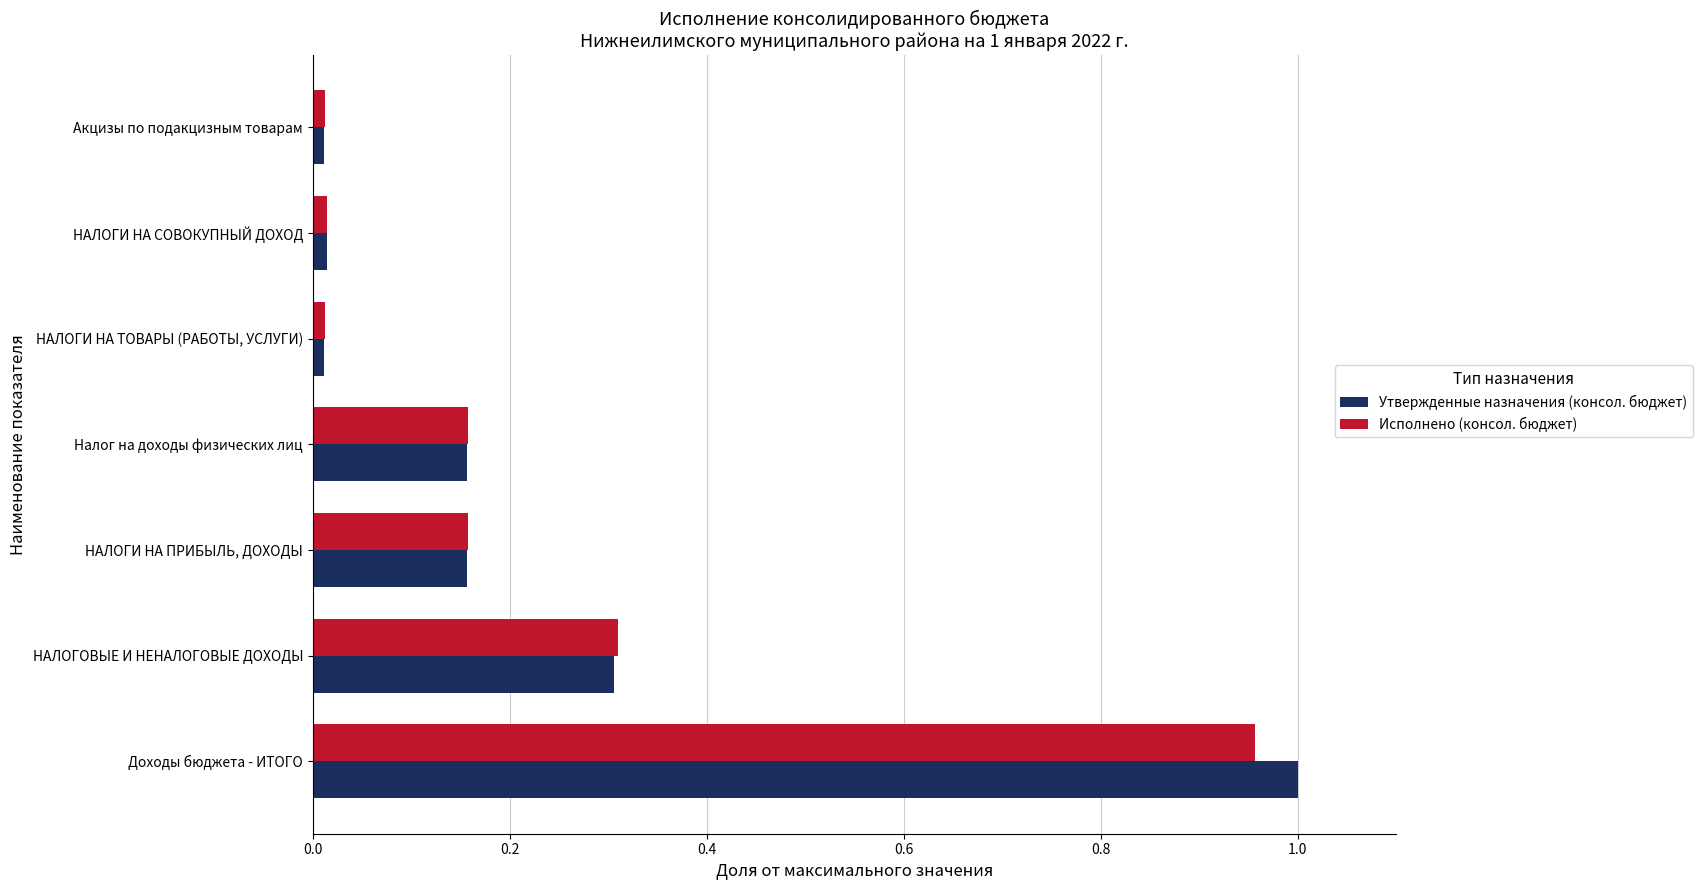

At how many categories does at least one series exceed 0?

7